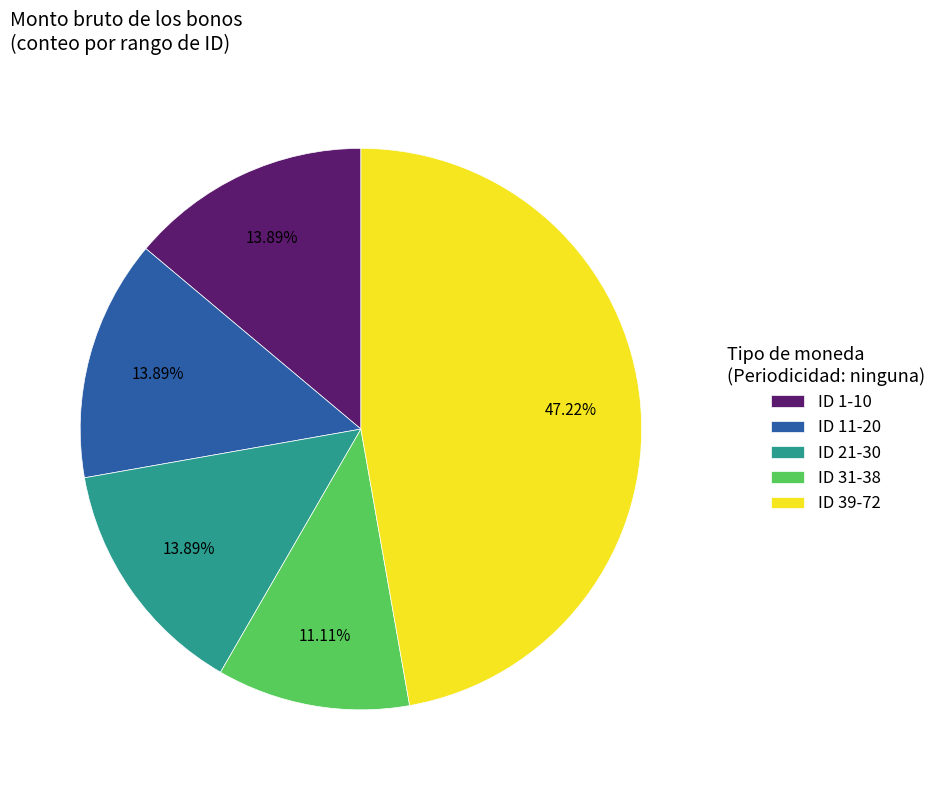

What is the smallest slice in the pie chart?

ID 31-38